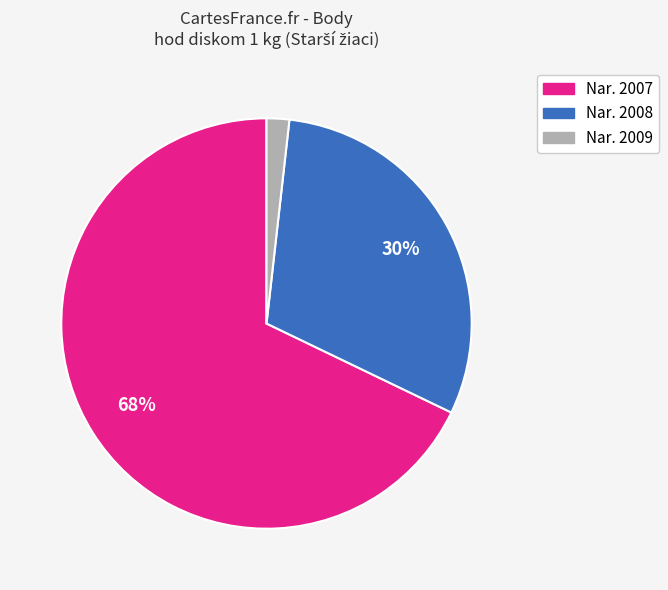

Does any single category account for the majority?

Yes